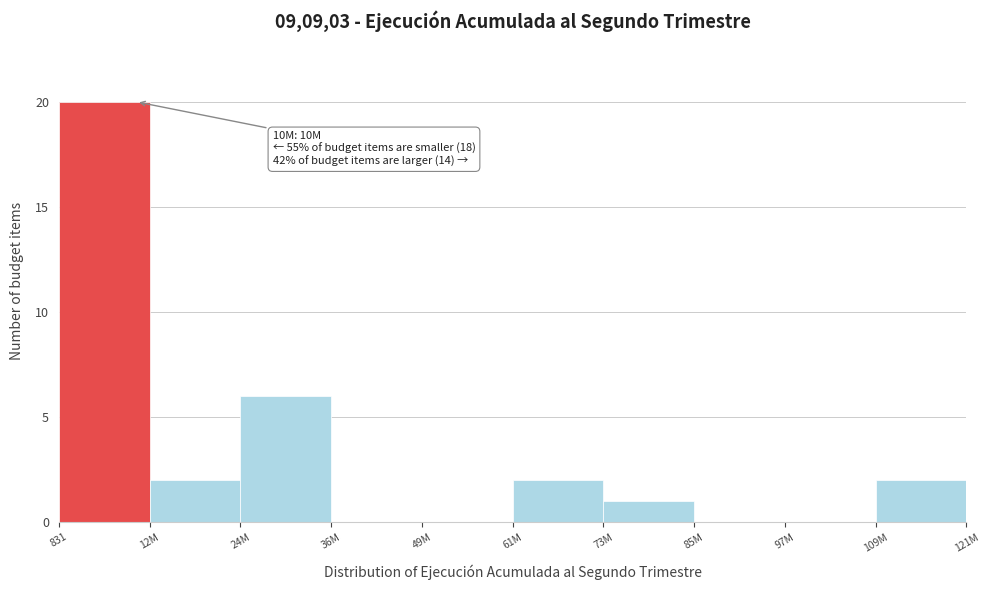

Reading right to left, list all the values displayed in this chart.

109M=2	97M=0	85M=0	73M=1	61M=2	49M=0	36M=0	24M=6	12M=2	831=20